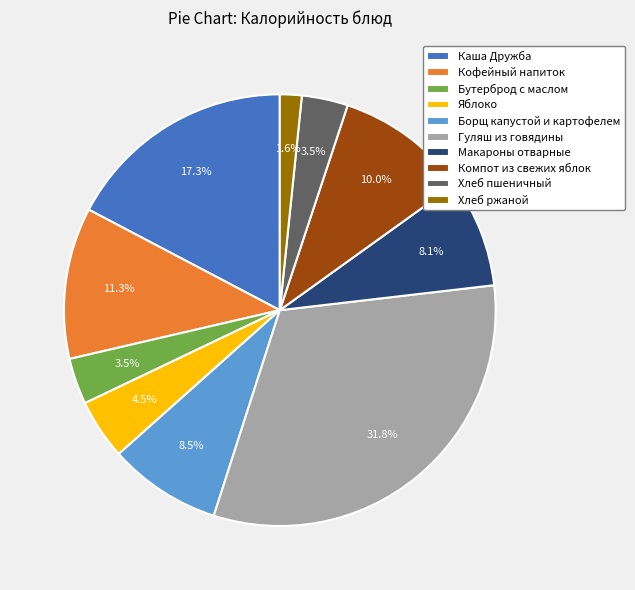

To the nearest percent, what is the average slice percentage?

10%